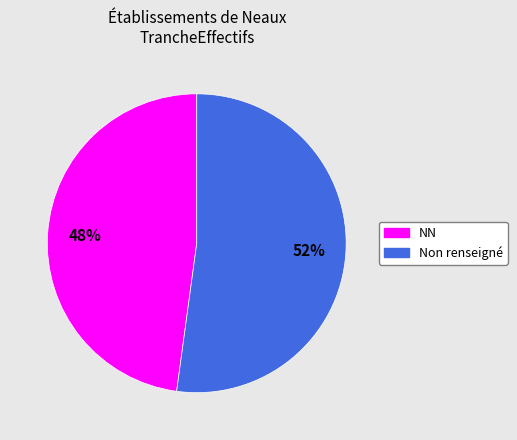

Is there any slice that represents more than half of the pie?

Yes